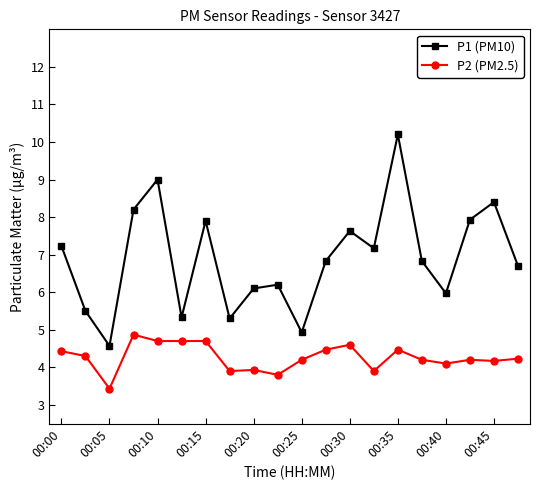

Which series has the largest range (max minus min)?

P1 (PM10)